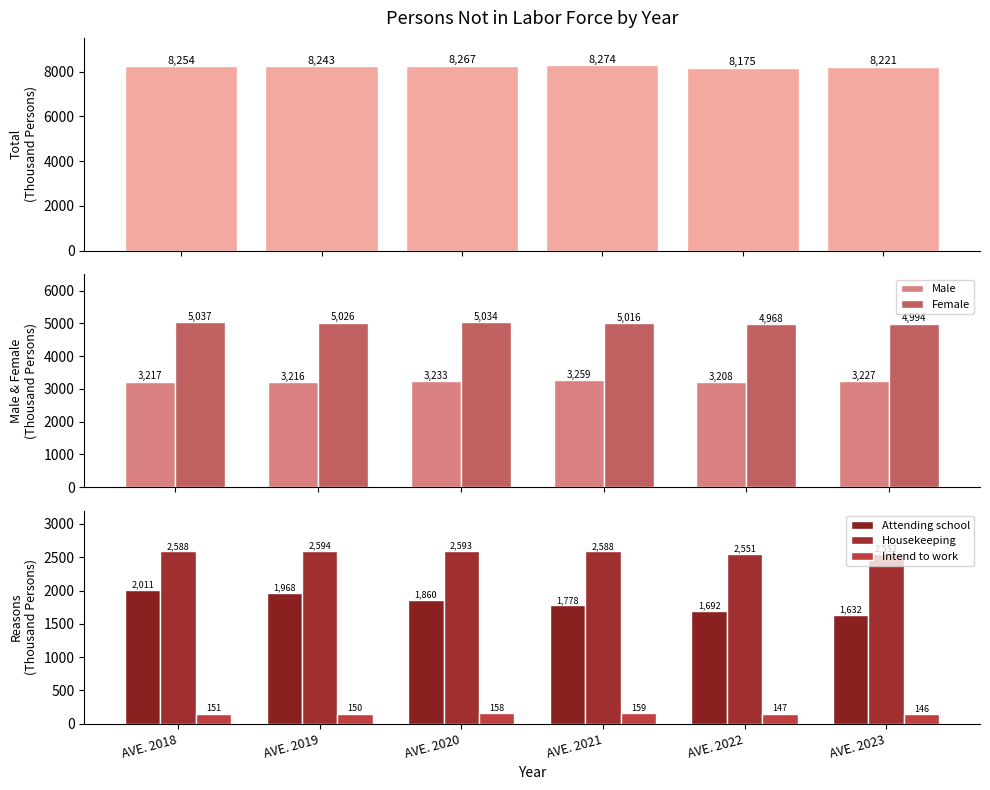

At which category is the sum across all series the highest?

AVE. 2018